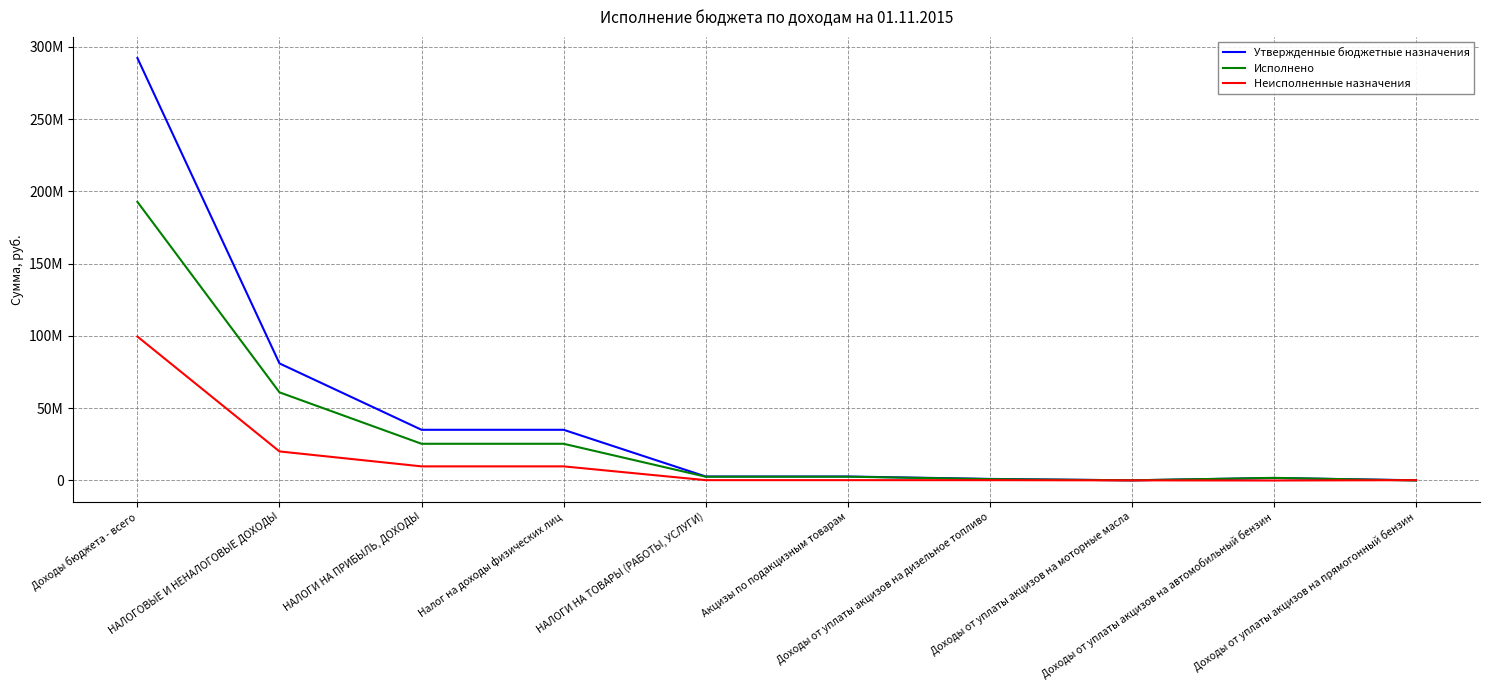

How many values in the Исполнено series are below 2529307?

4